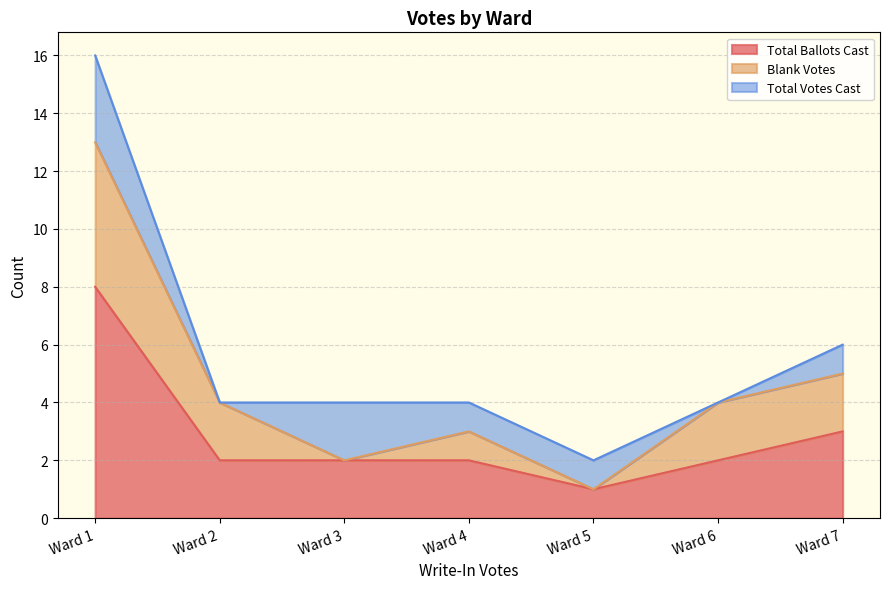

How many data points in Blank Votes are less than 2?

3